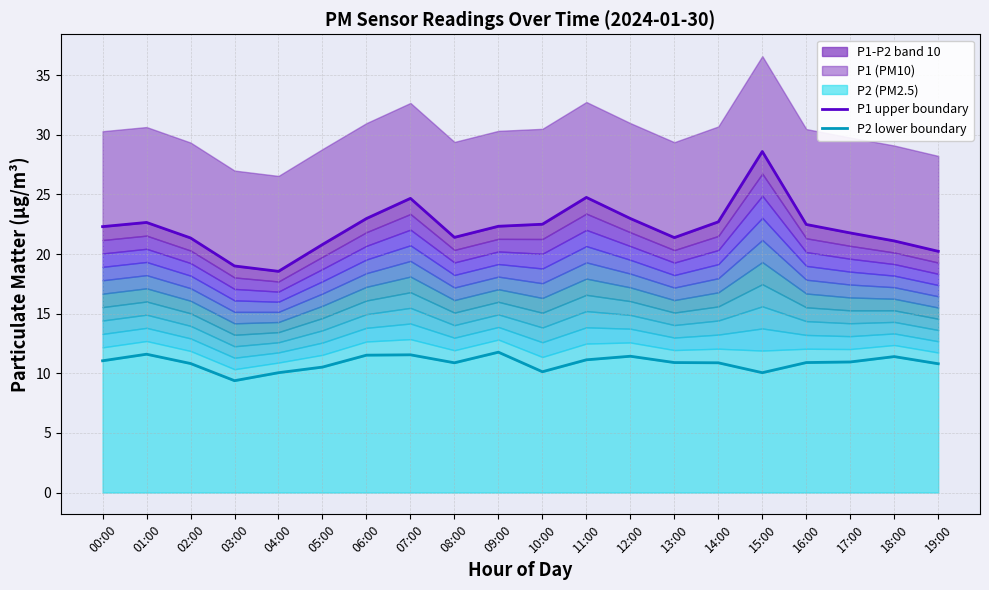

Is it true that P1 upper boundary equals 30.2 at 14:00?

False